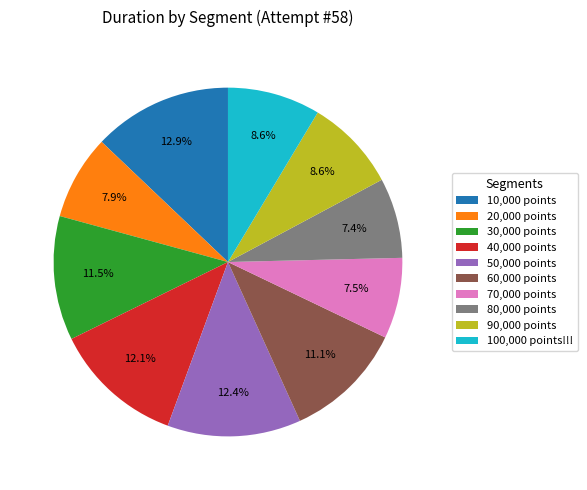

Between 40,000 points and 20,000 points, which is larger?

40,000 points